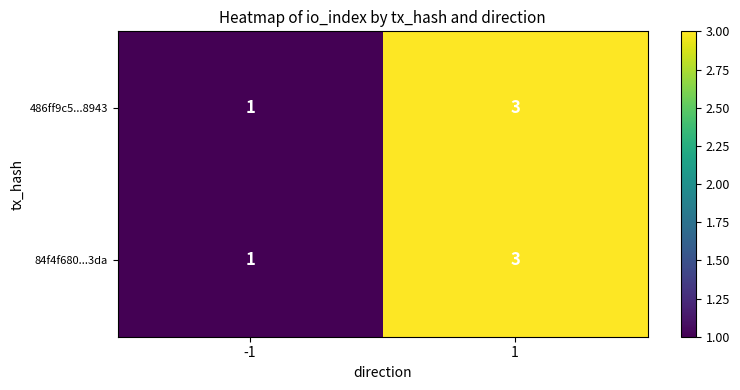

True or false: 486ff9c5...8943 has a value of 1 at -1.

True